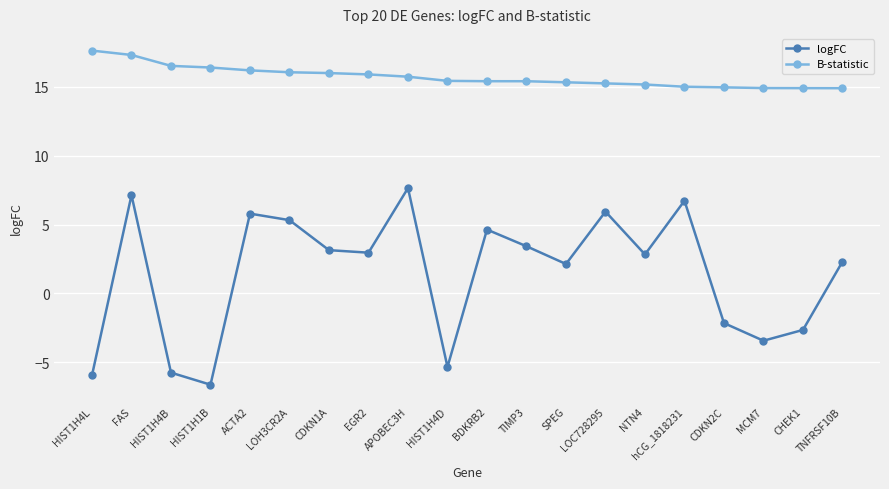

Is this an area chart (filled region under the line)?

No